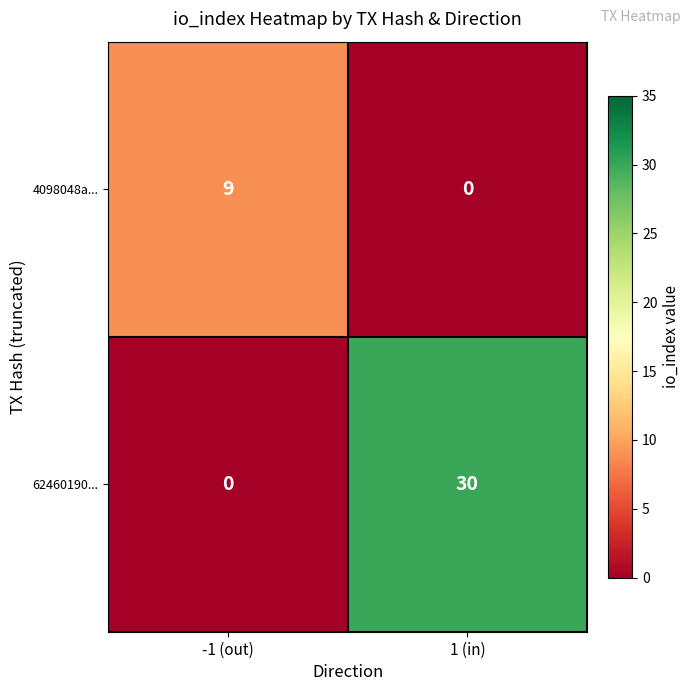

Which category has the highest value in the 4098048a... series?

-1 (out)